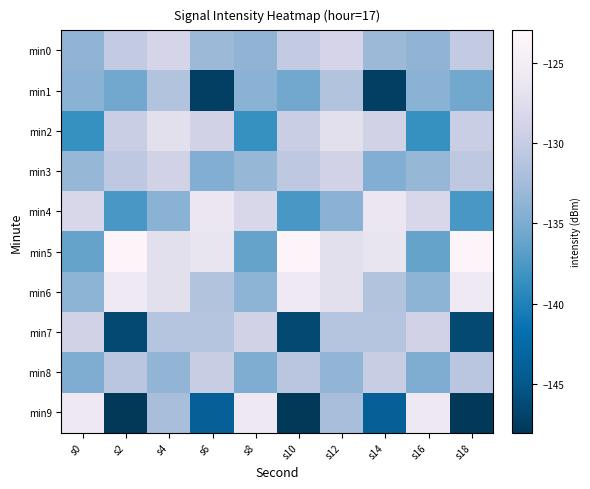

Between s4 and s14, which is larger?

s4